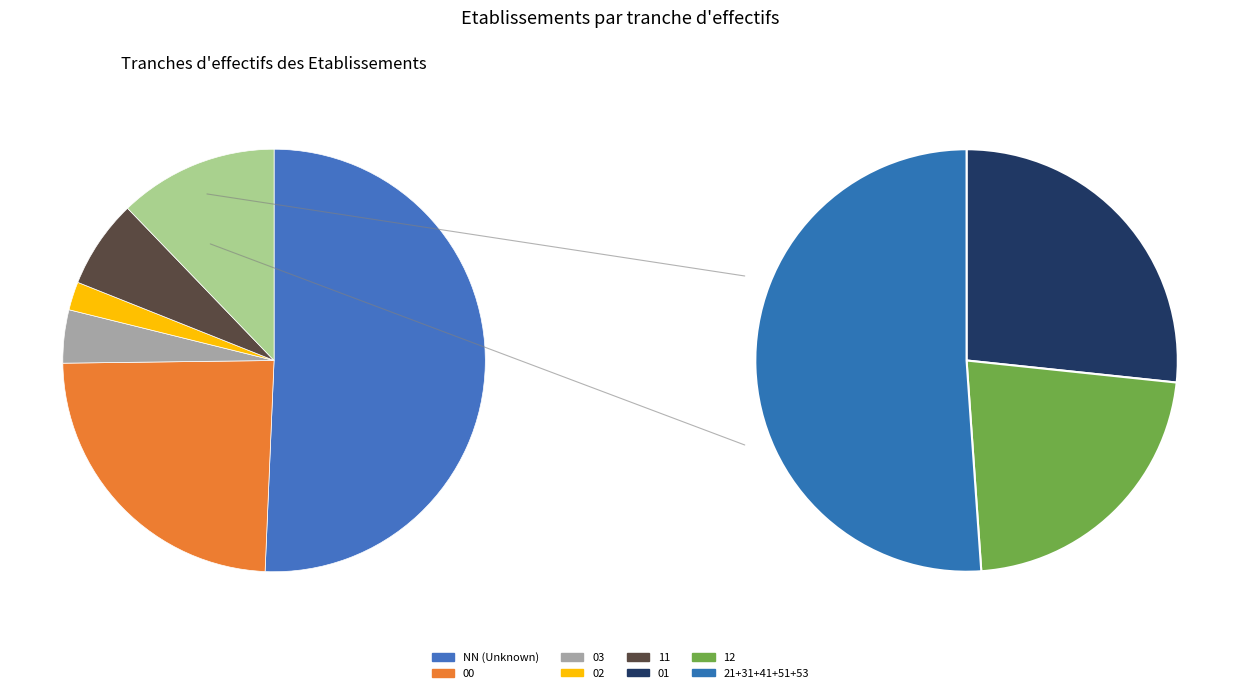

What is the majority slice?

NN